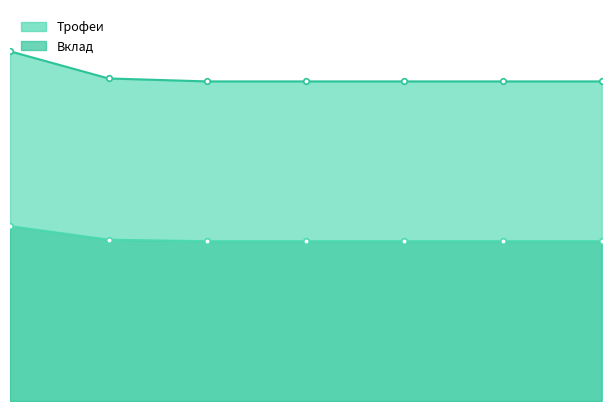

What is the value of the Вклад point at the 2nd from the left?

2019